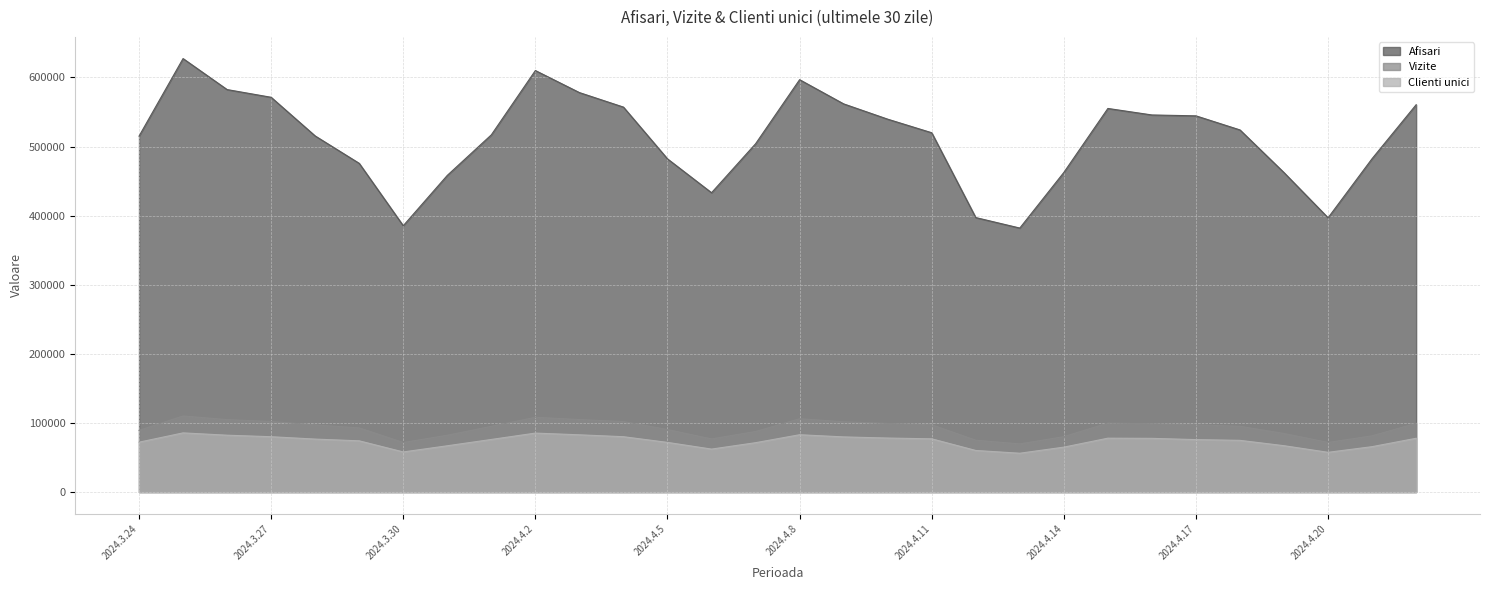

True or false: Afisari and Clienti unici intersect in this chart.

False